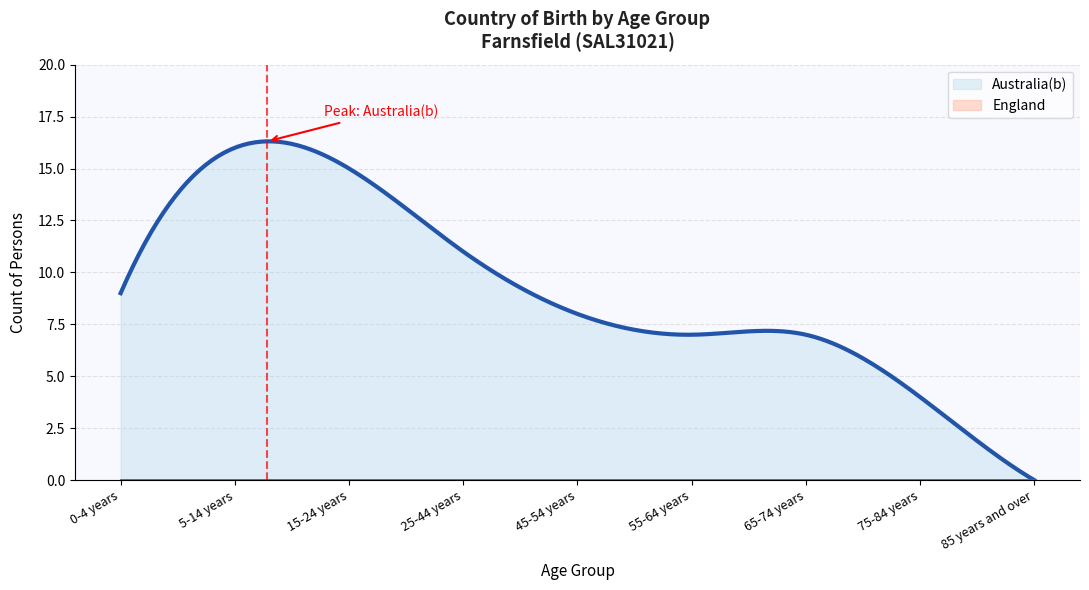

Reading right to left, list all the values displayed in this chart.

Australia(b): 85 years and over=0	75-84 years=4	65-74 years=7	55-64 years=7	45-54 years=8	25-44 years=11	15-24 years=15	5-14 years=16	0-4 years=9
England: 85 years and over=0	75-84 years=0	65-74 years=0	55-64 years=0	45-54 years=0	25-44 years=0	15-24 years=0	5-14 years=0	0-4 years=0